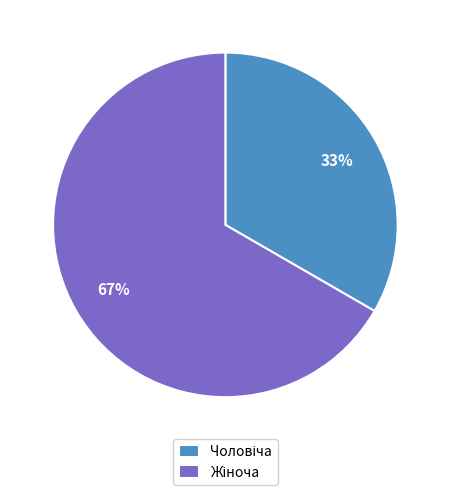

To the nearest percent, what is the average slice percentage?

50%